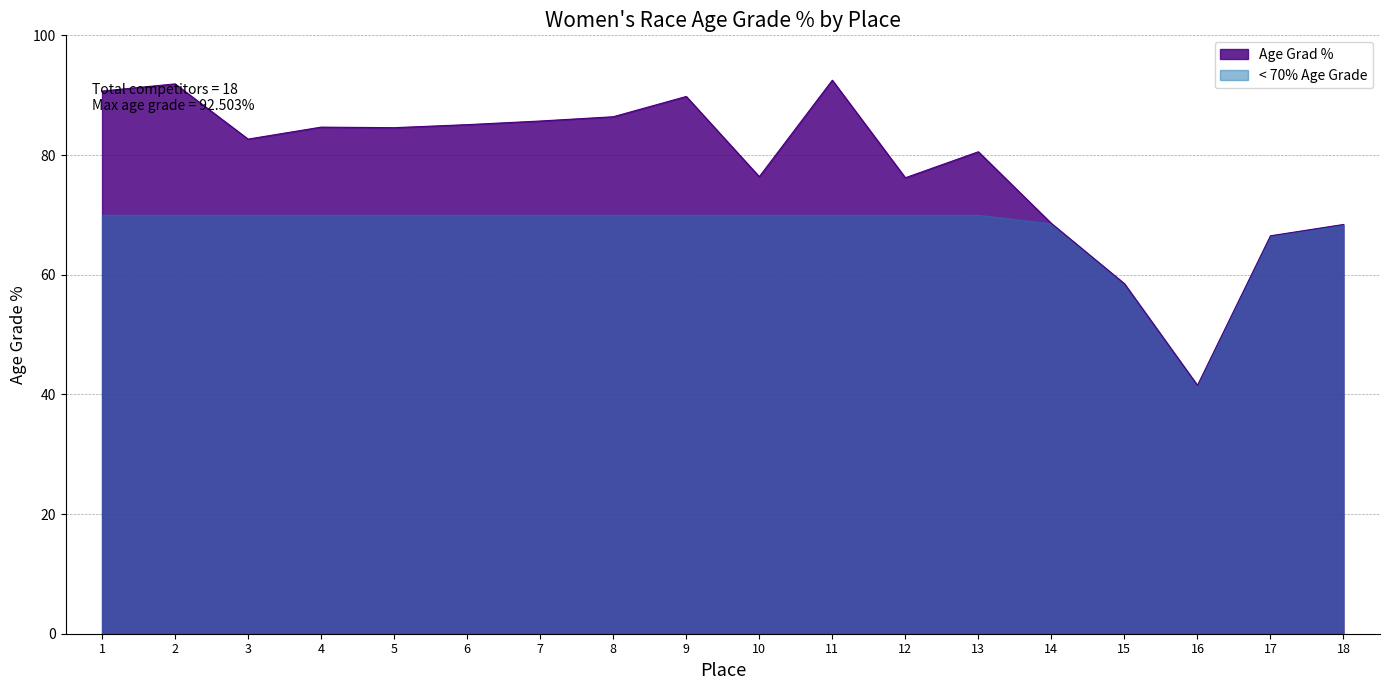

What is the greatest value displayed?

92.5